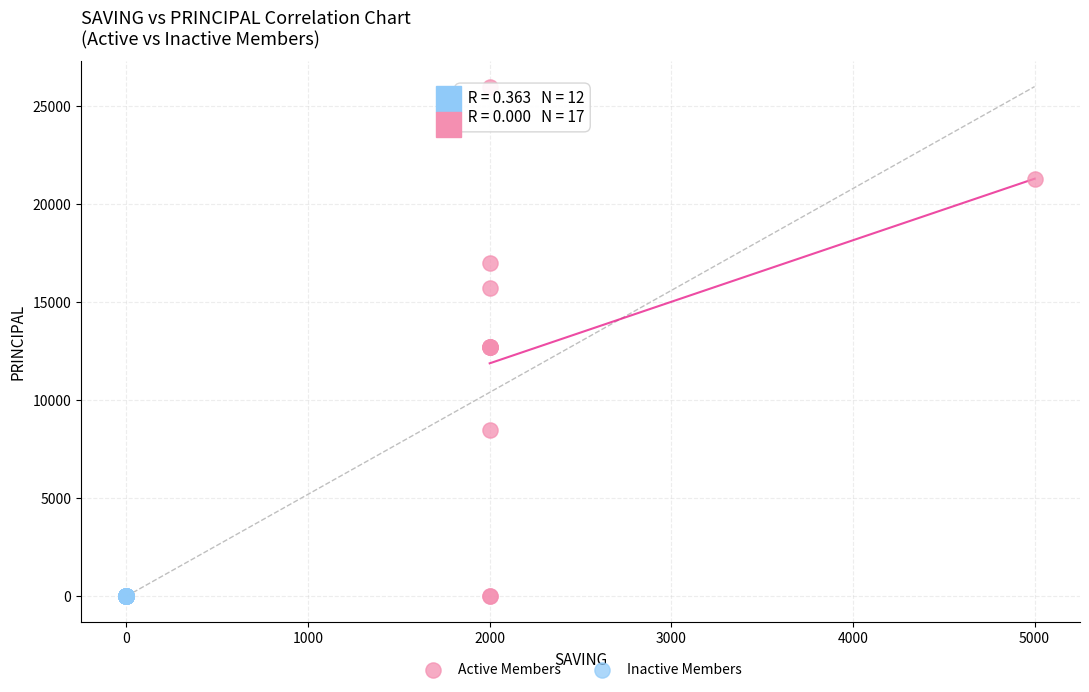

Which series reaches the maximum Y coordinate?

Active Members